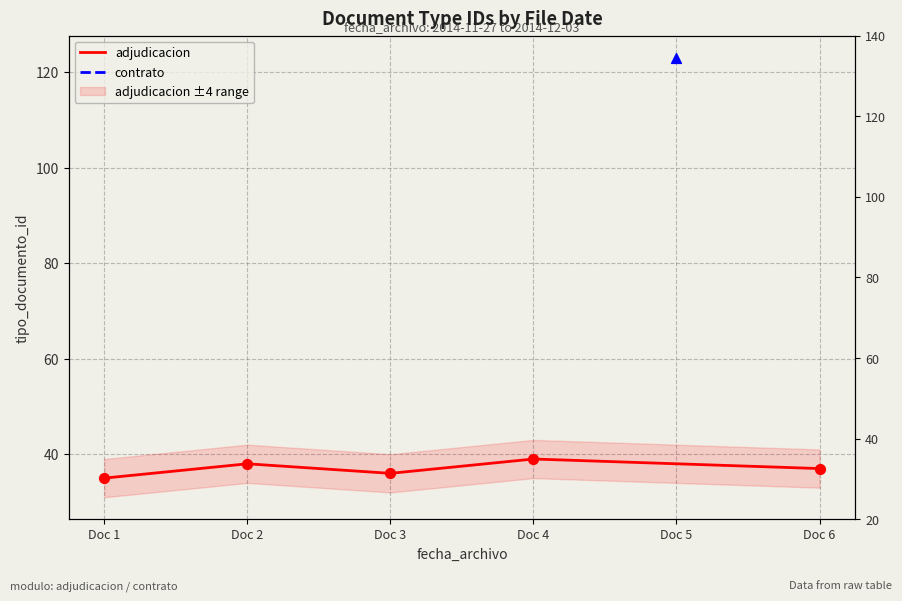

Which has a higher value, Doc 6 or Doc 3?

Doc 6